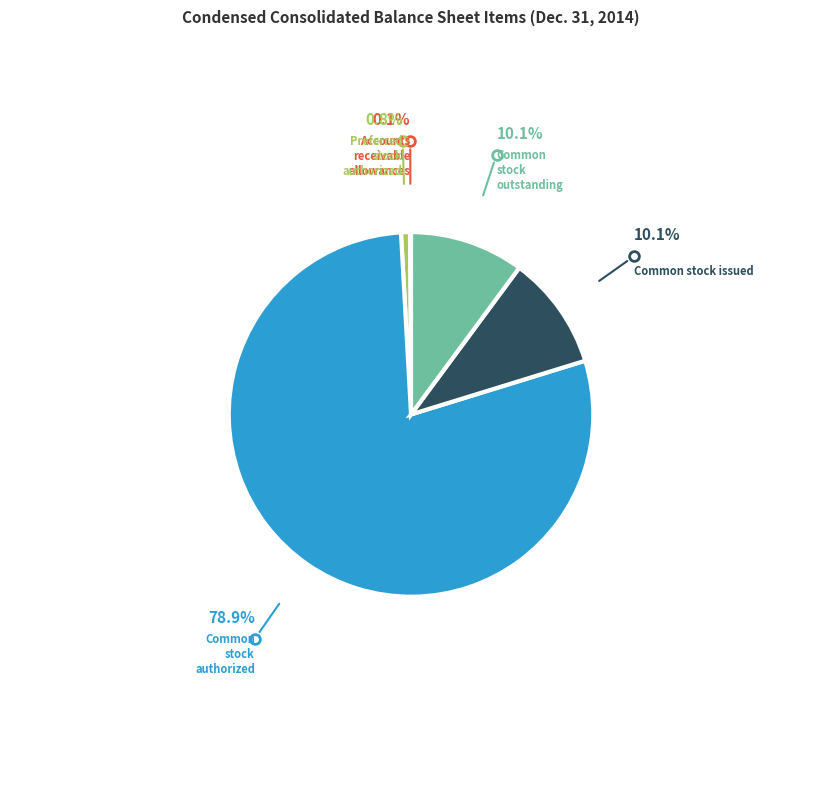

Is there any slice that represents more than half of the pie?

Yes